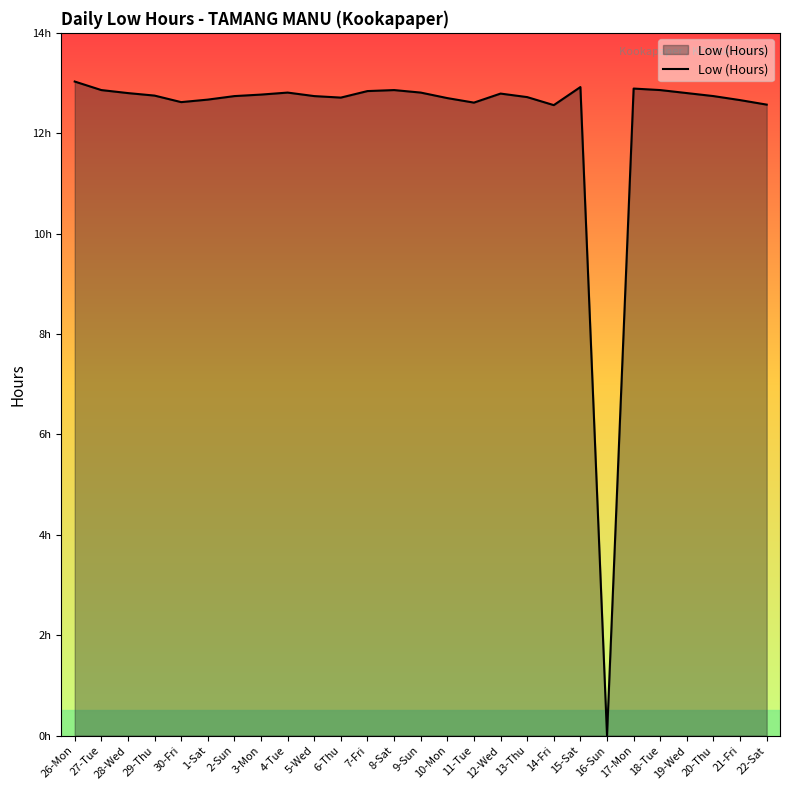

At which category does the chart reach its minimum across all series?

16-Sun